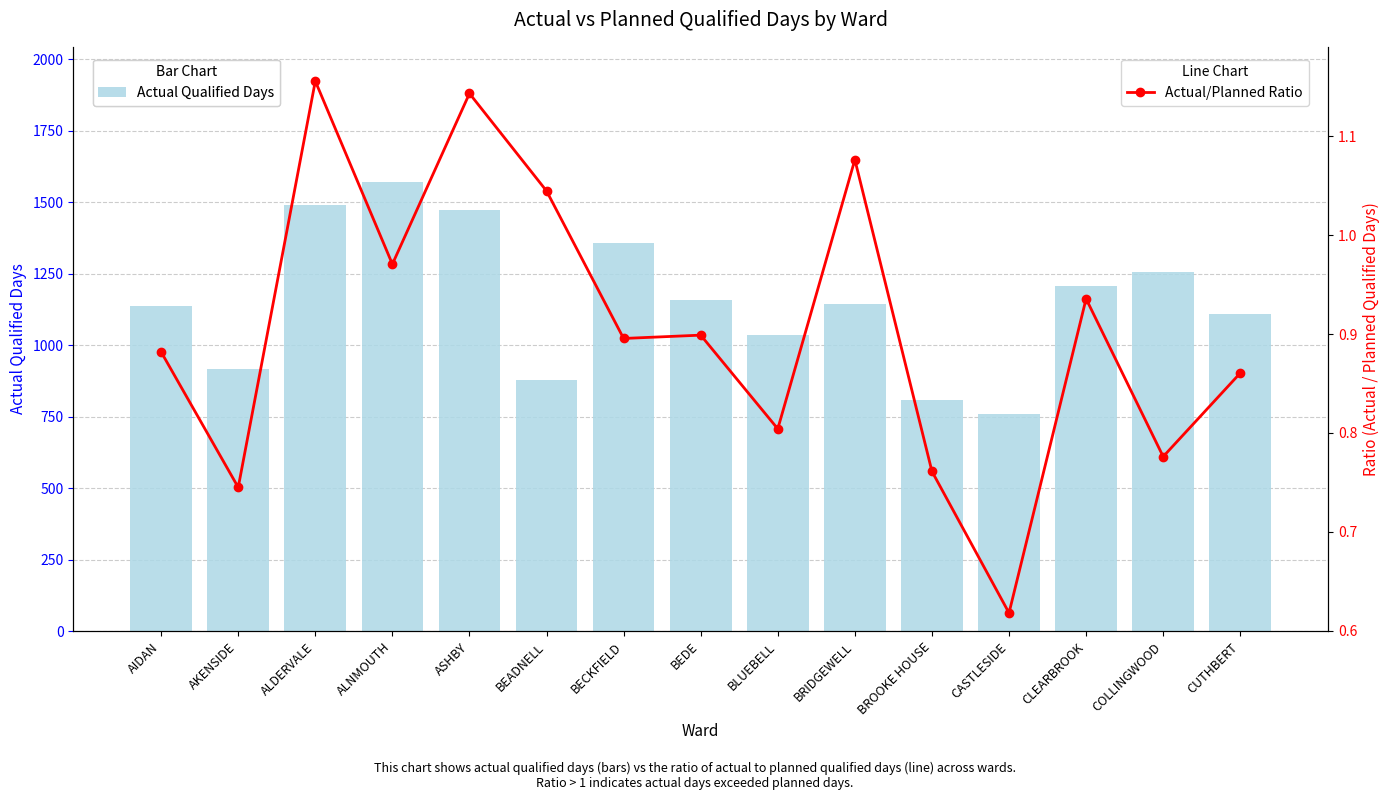

What are all the series names shown in the legend?

Actual Qualified Days, Actual/Planned Ratio